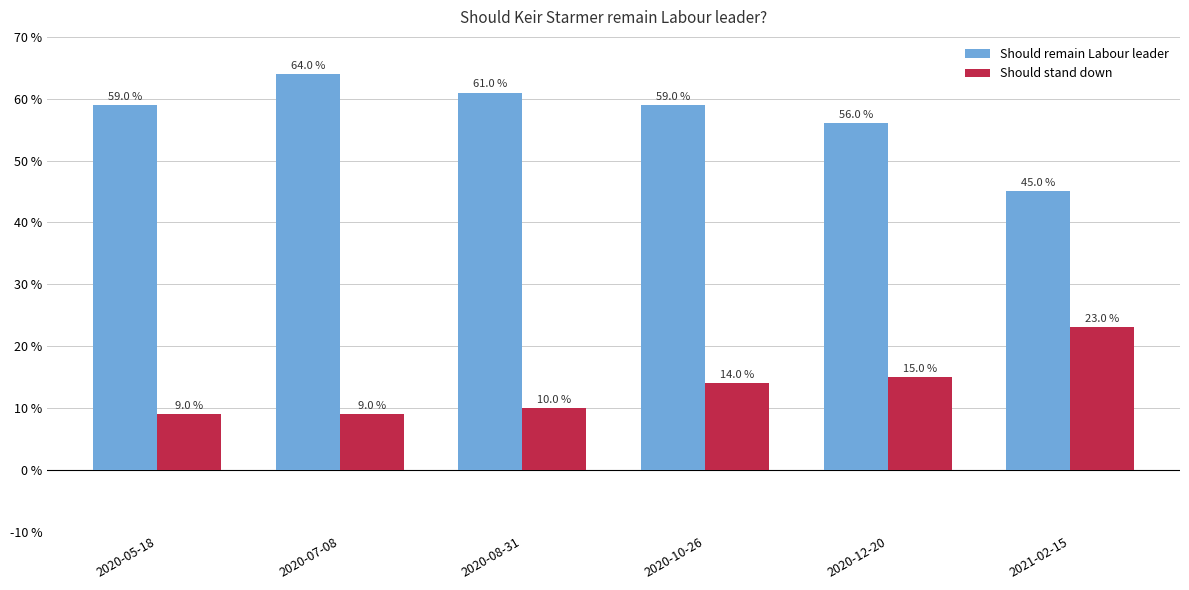

Which series has the widest spread of values?

Should remain Labour leader